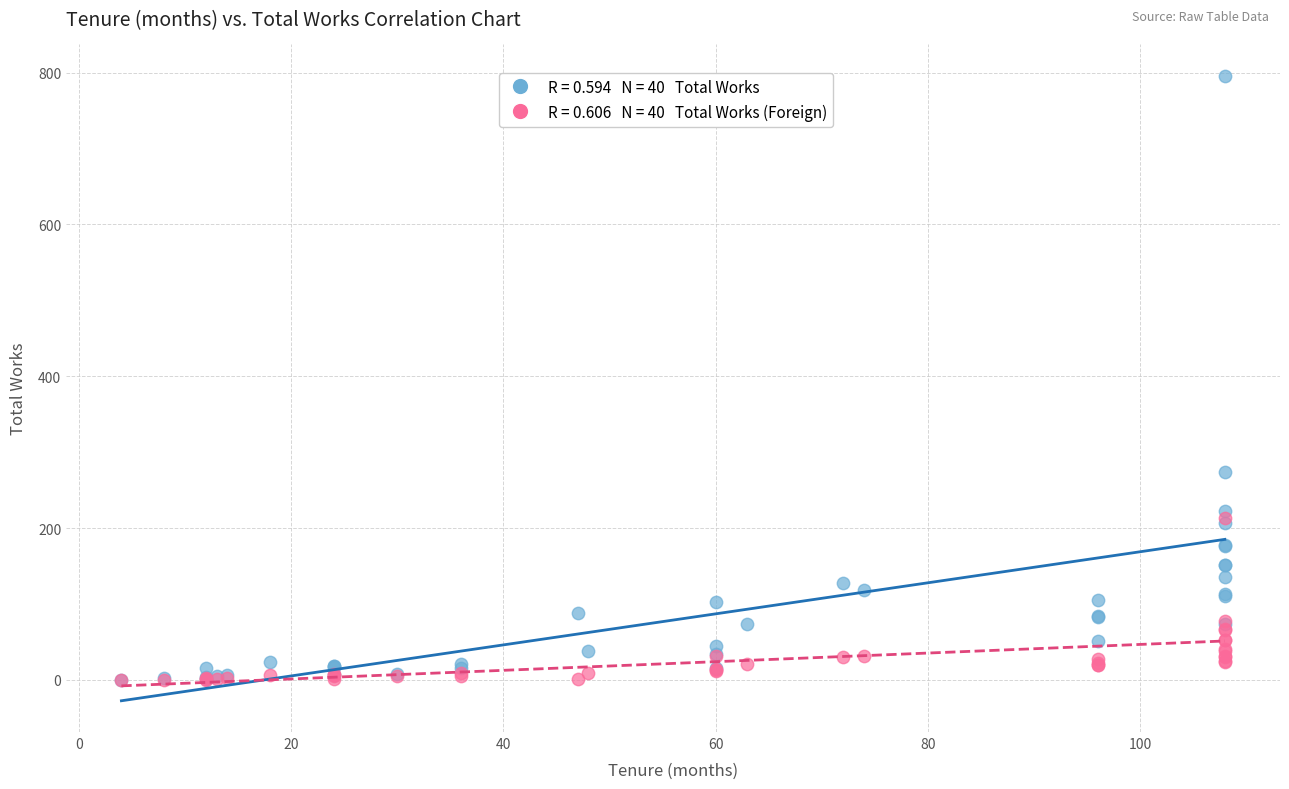

Across all series, what Y value is closest to 398?

274